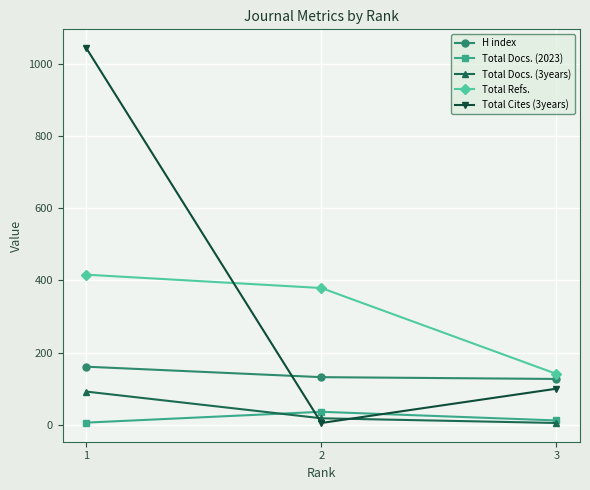

List the series in order of their peak value, lowest first.

Total Docs. (2023), Total Docs. (3years), H index, Total Refs., Total Cites (3years)